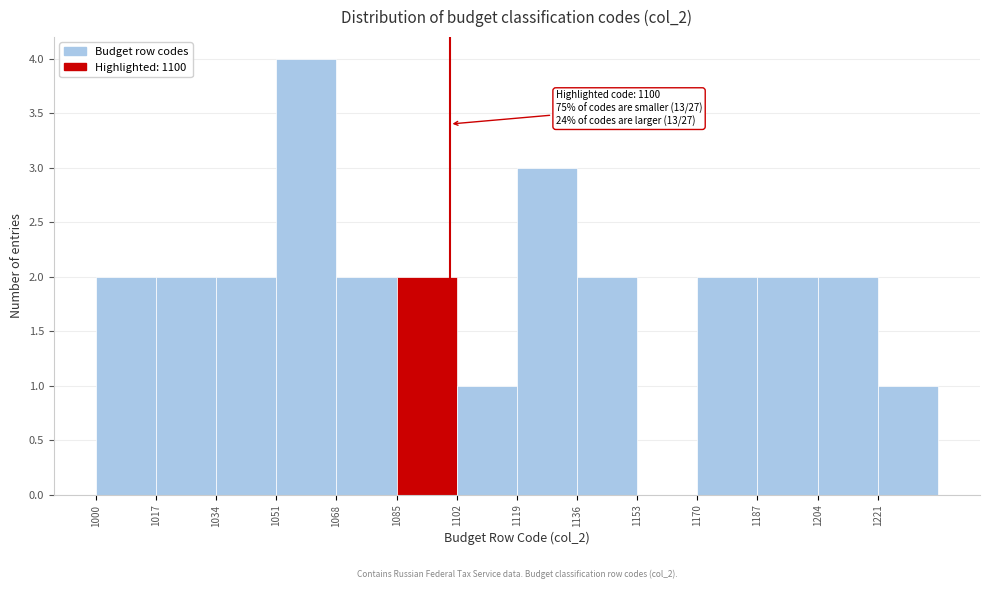

Over which range of the x-axis is the bar tallest?

1051 to 1068